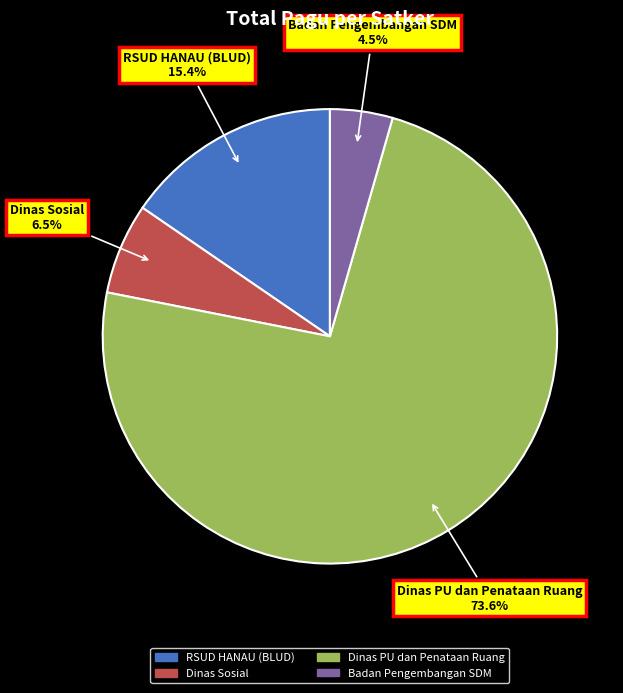

What is the largest slice in the pie chart?

Dinas PU dan Penataan Ruang